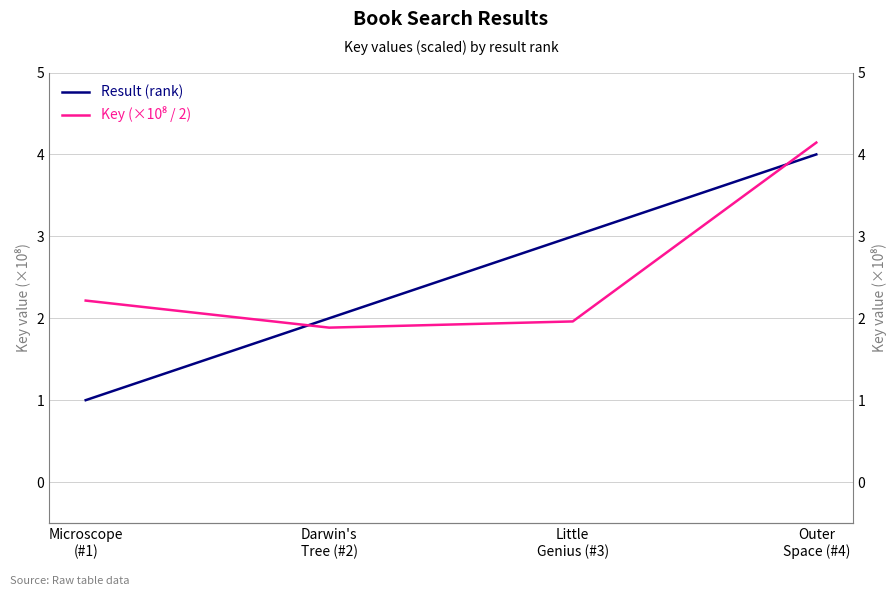

Rank the series by their average value, from highest to lowest.

Key (×10⁸ / 2), Result (rank)